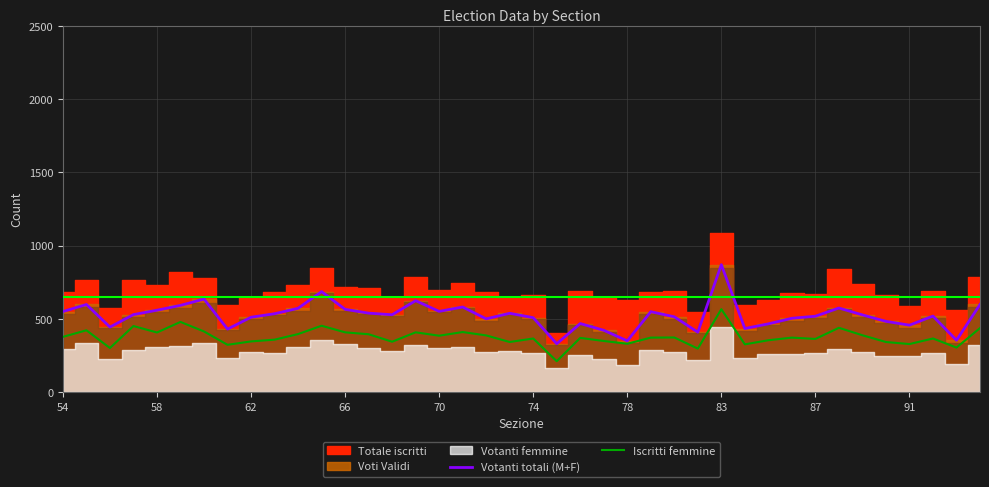

How many data points does each series have?

40